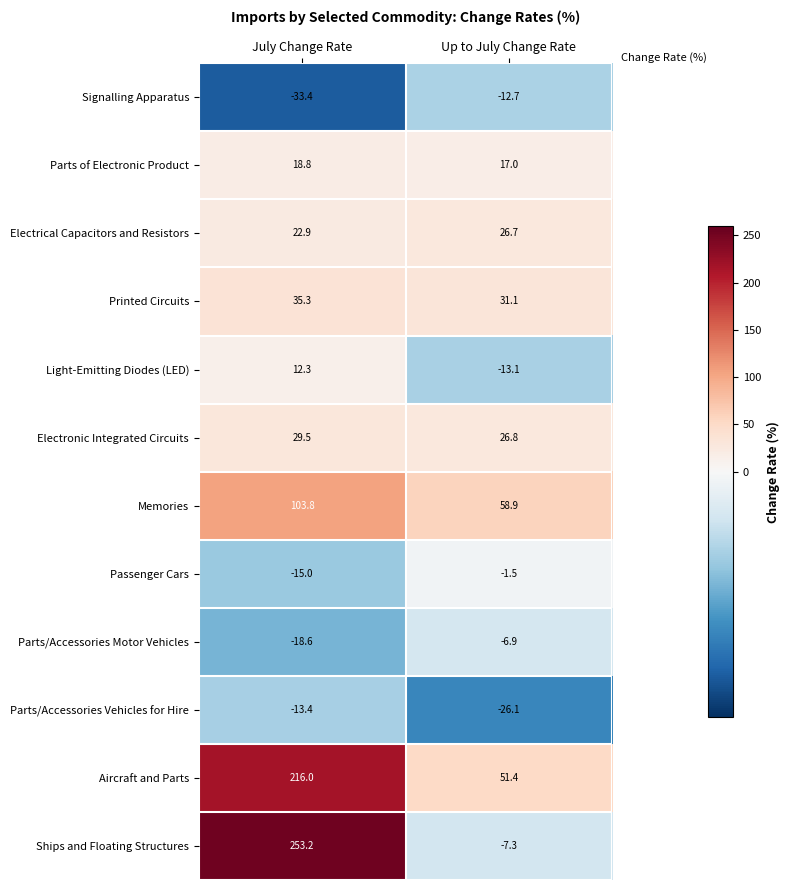

Reading left to right, extract all data points from this chart.

Signalling Apparatus: -33.4	-12.7
Parts of Electronic Product: 18.8	17.0
Electrical Capacitors and Resistors: 22.9	26.7
Printed Circuits: 35.3	31.1
Light-Emitting Diodes (LED): 12.3	-13.1
Electronic Integrated Circuits: 29.5	26.8
Memories: 103.8	58.9
Passenger Cars: -15.0	-1.5
Parts/Accessories Motor Vehicles: -18.6	-6.9
Parts/Accessories Vehicles for Hire: -13.4	-26.1
Aircraft and Parts: 216.0	51.4
Ships and Floating Structures: 253.2	-7.3